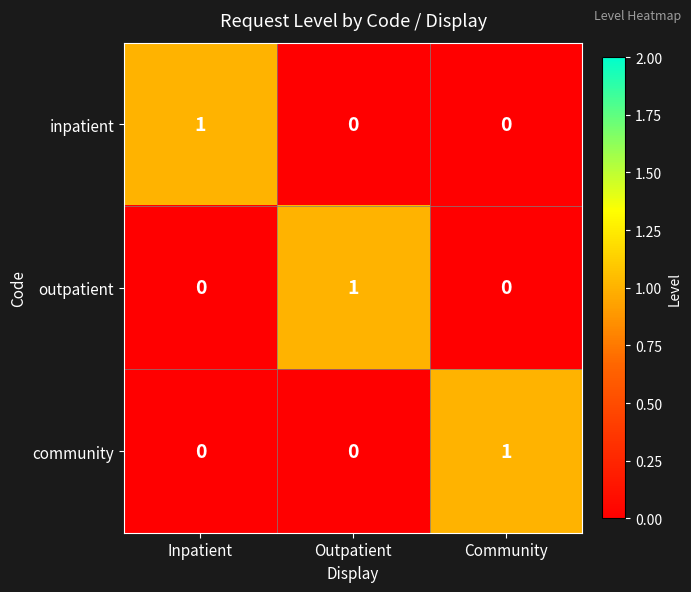

What is the maximum value shown in the chart?

1